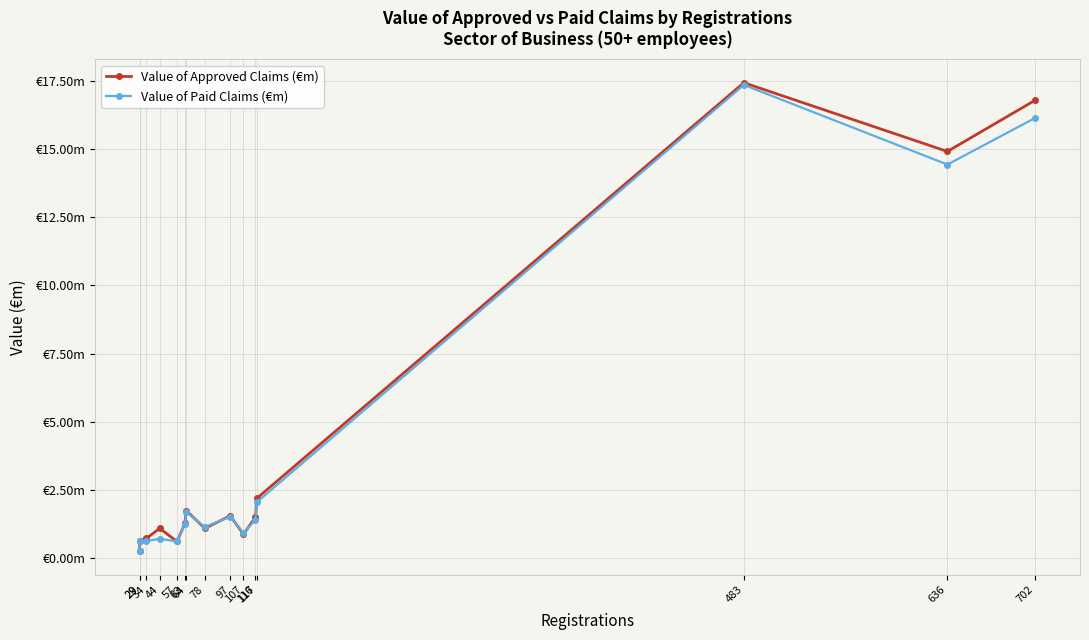

What is the average value of the Value of Approved Claims (€m) series?

4.2